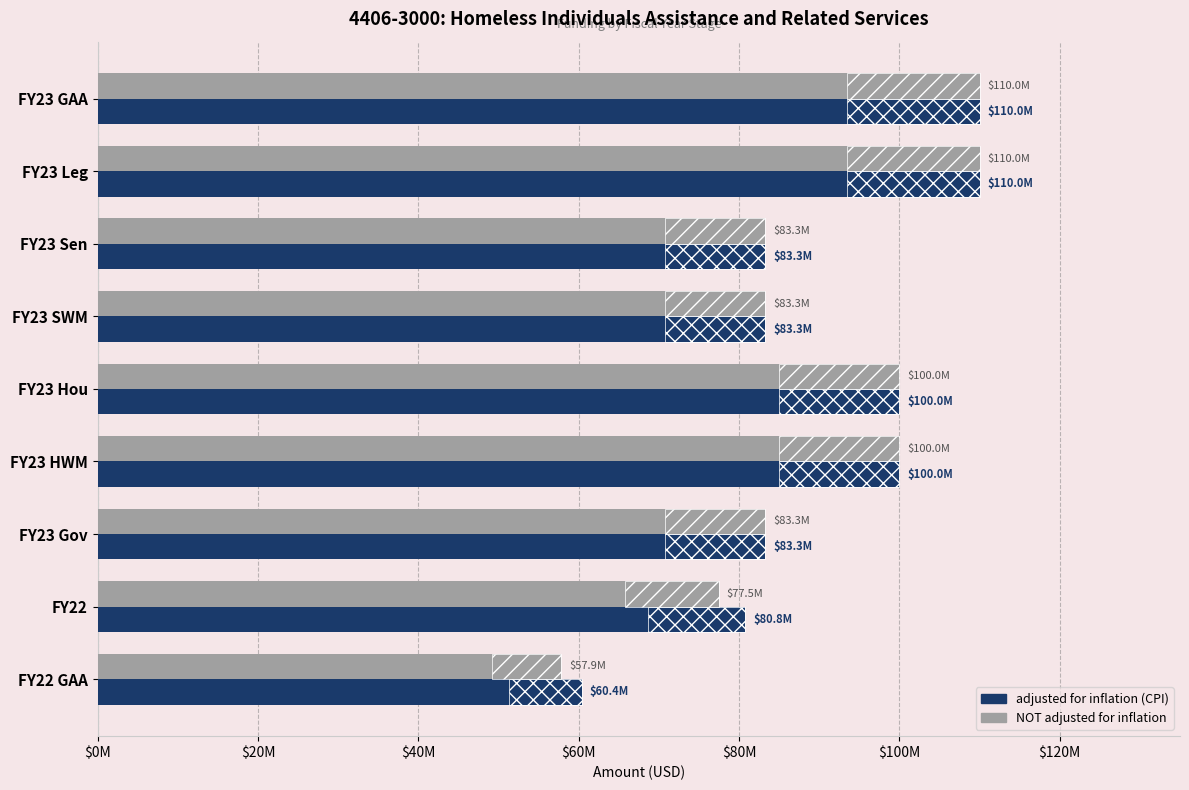

What is the smallest value displayed?

57855000